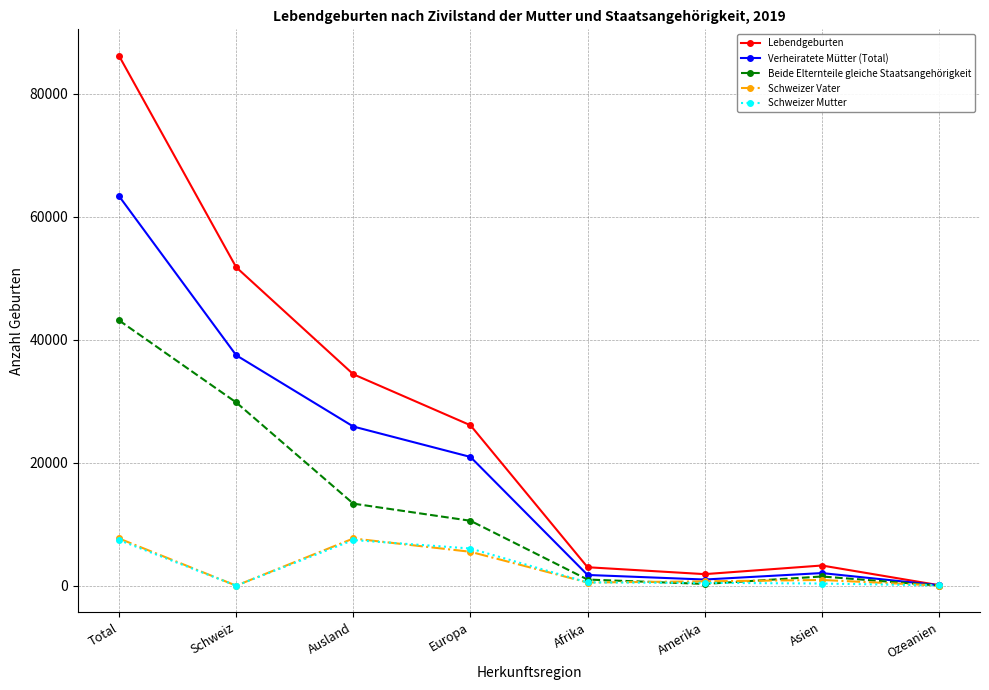

True or false: Schweizer Mutter has more than 2 points higher than both neighbors.

False